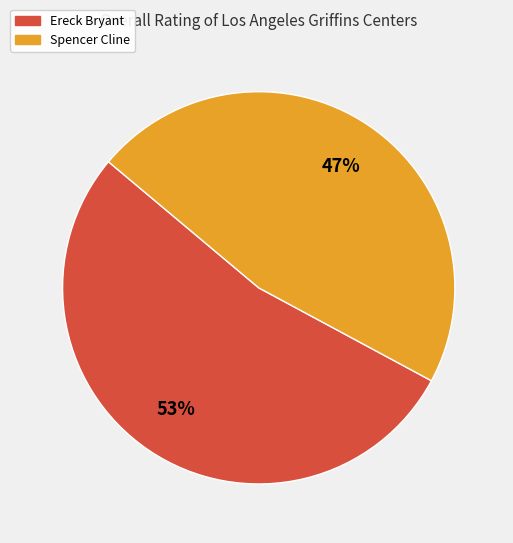

To the nearest percent, what is the combined percentage of Ereck Bryant and Spencer Cline?

100%